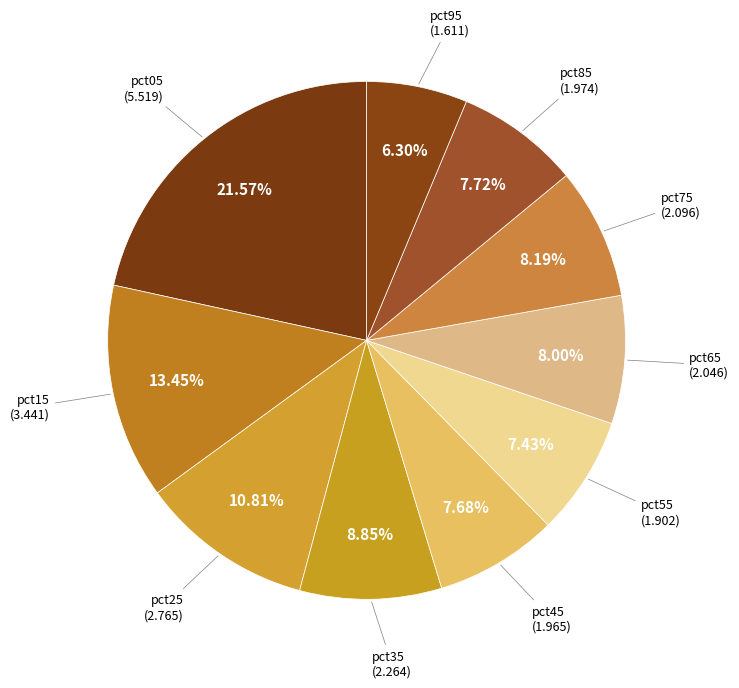

Is pct05 the majority of the pie?

No